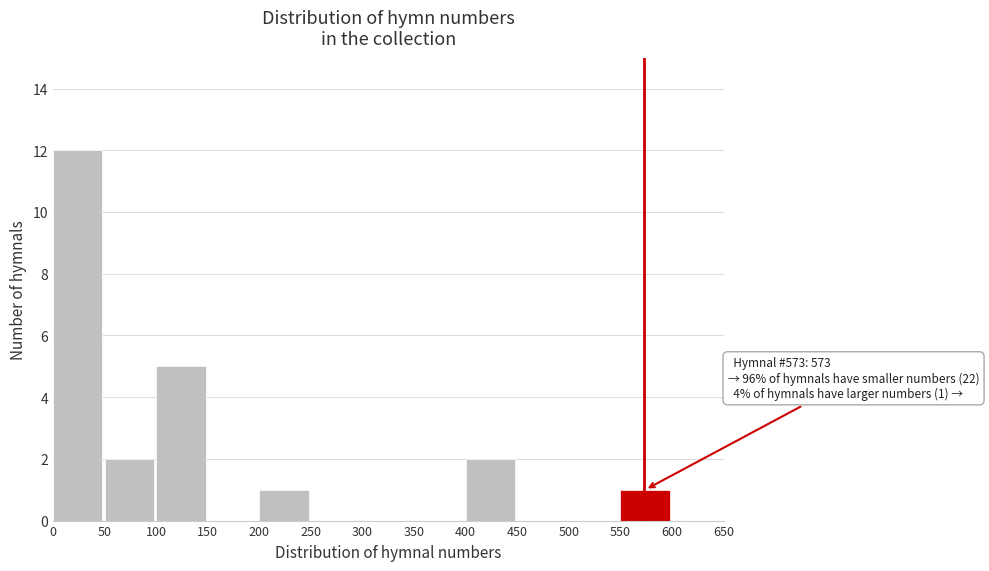

Over which range of the x-axis is the bar tallest?

0 to 50